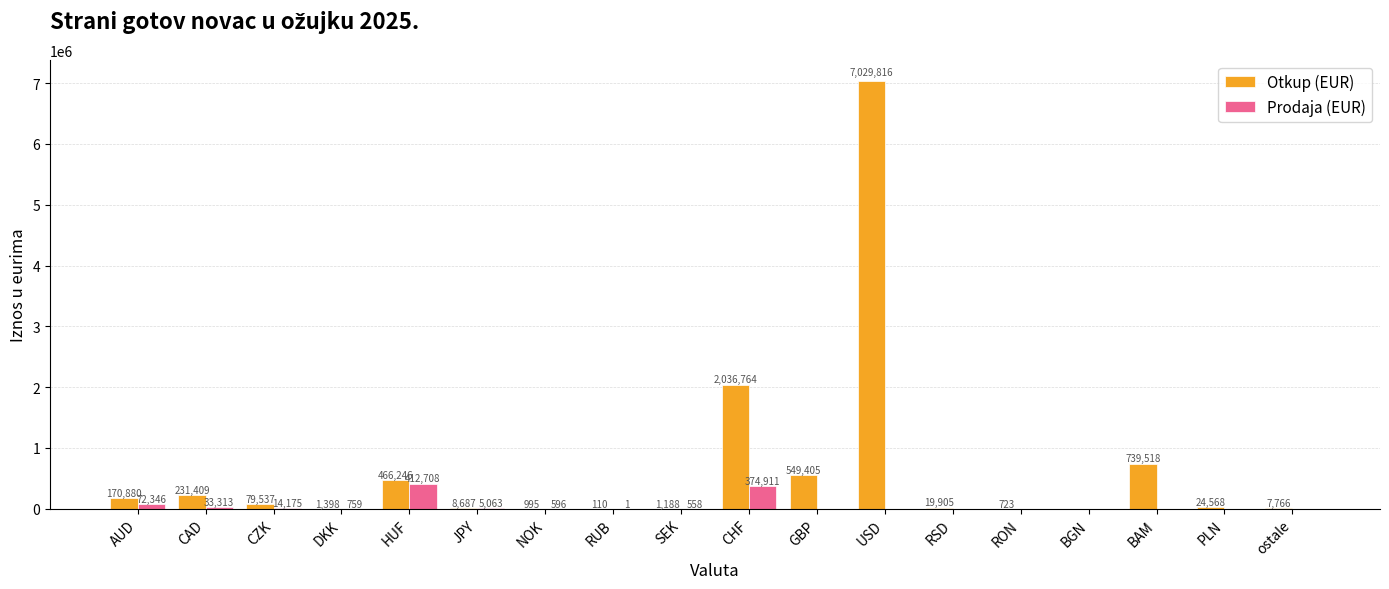

How many groups of bars are there?

18